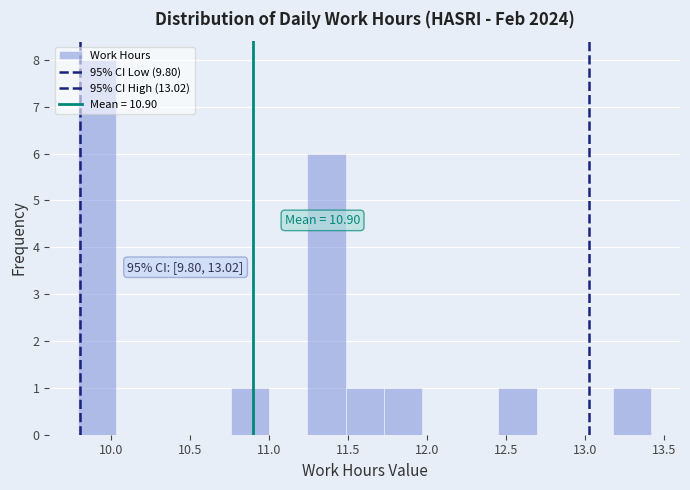

Which range on the x-axis has the tallest bar?

9.80 to 10.05